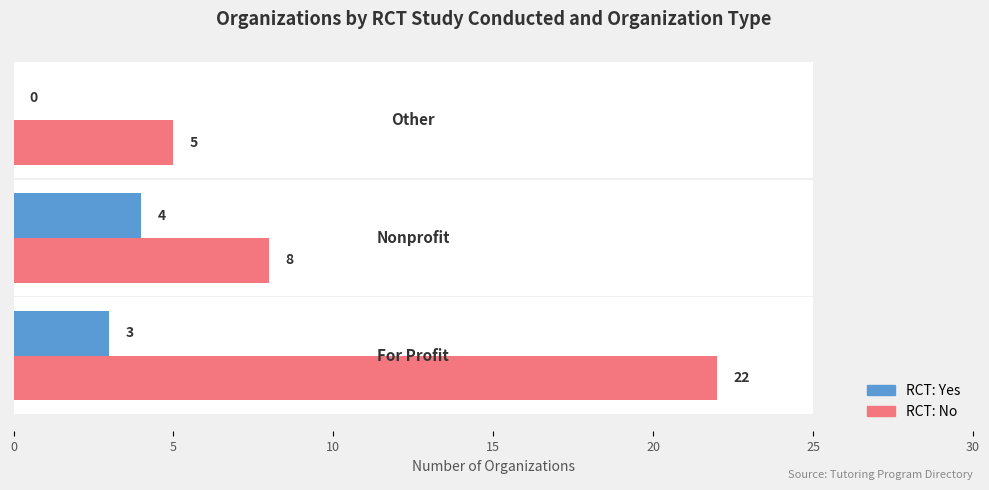

Reading left to right, transcribe all the data shown in this chart.

RCT: Yes: 3	4	0
RCT: No: 22	8	5